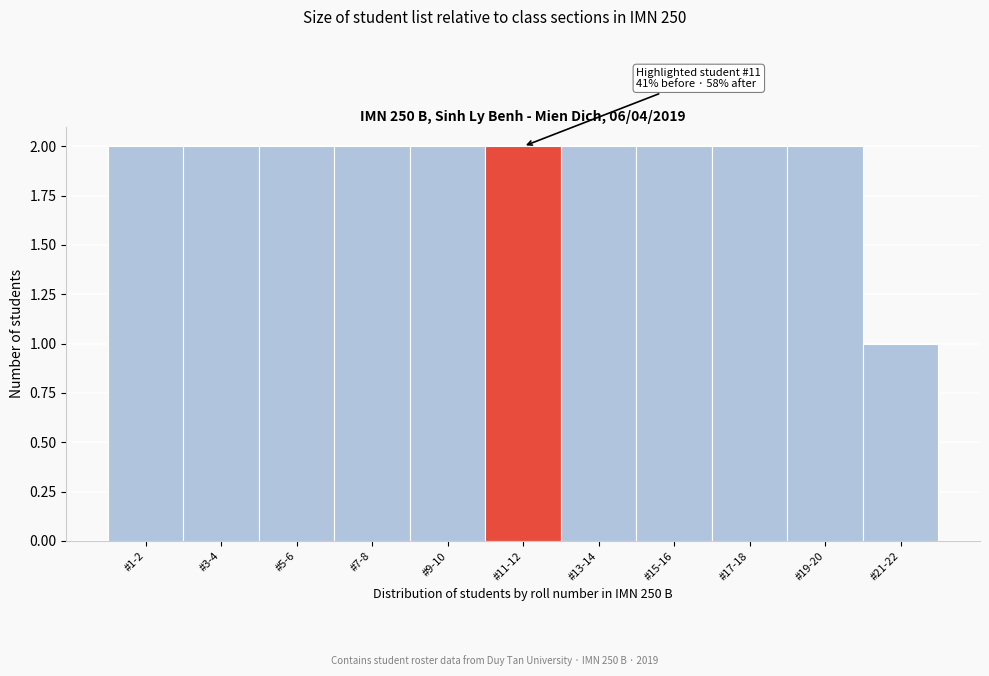

Reading right to left, list all the values displayed in this chart.

1	2	2	2	2	2	2	2	2	2	2